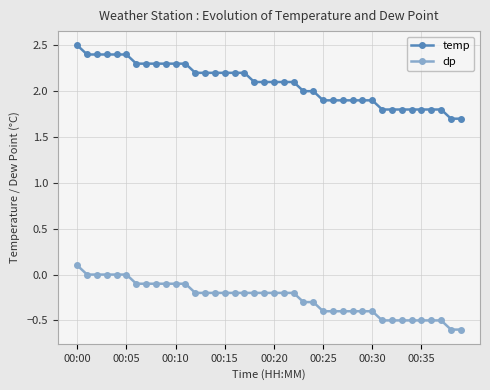

What is the value of the temp point at the 15th from the left?

2.2